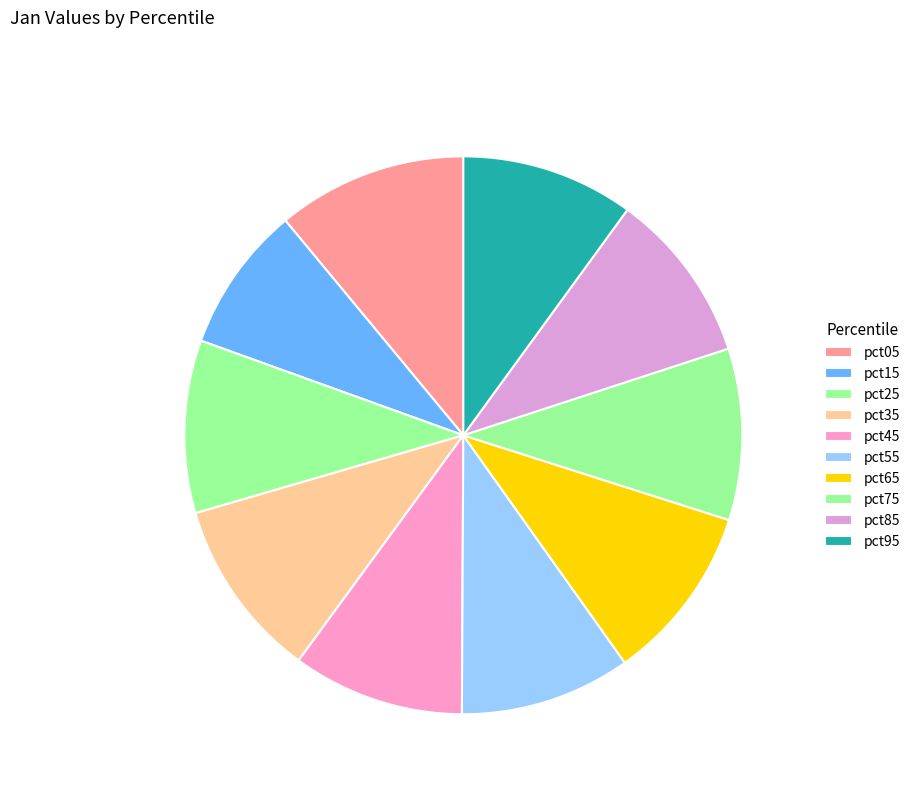

Count the number of slices in the pie.

10